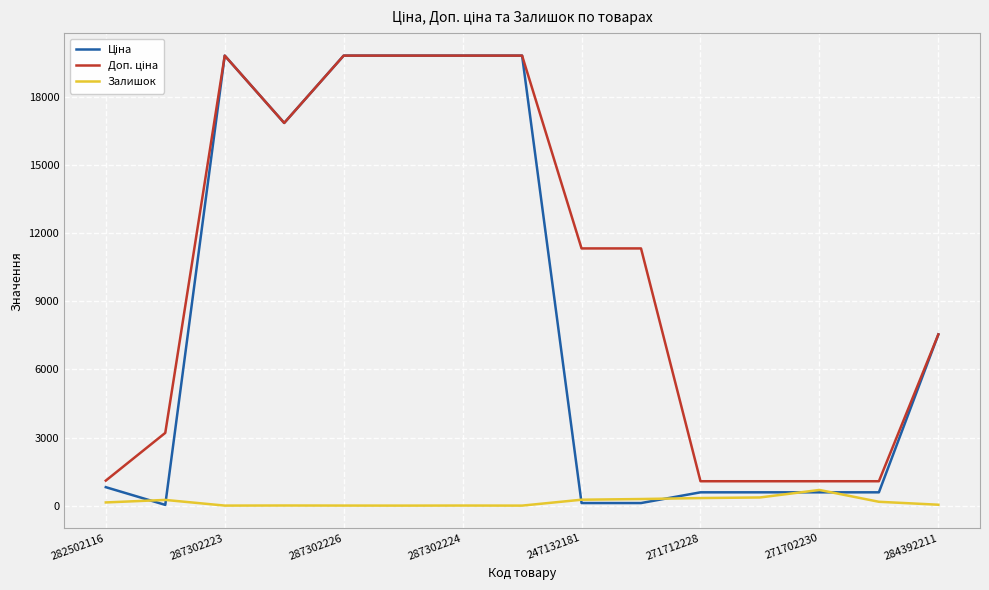

What is the greatest value displayed?

19831.1